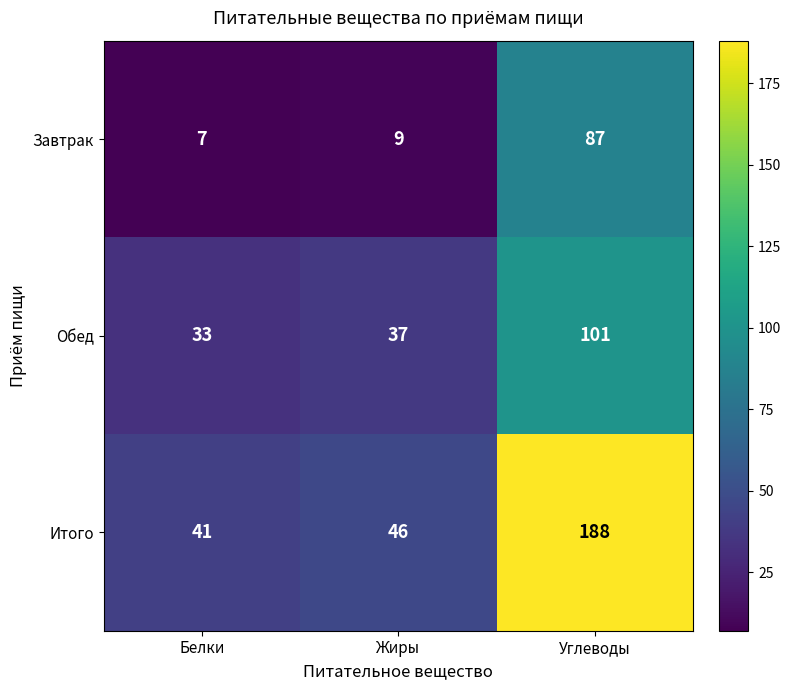

Reading right to left, transcribe all the data shown in this chart.

Завтрак: 87	9	7
Обед: 101	37	33
Итого: 188	46	41